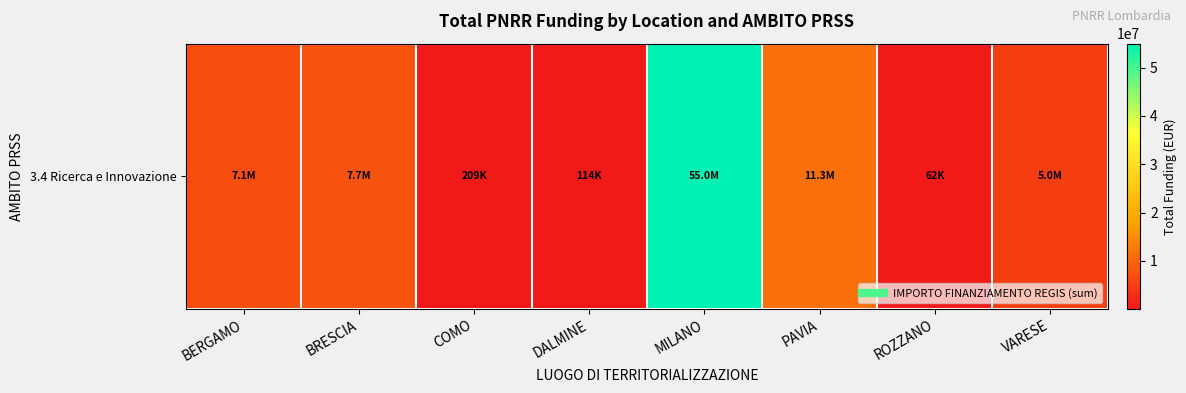

Which category has the highest value across all series?

MILANO